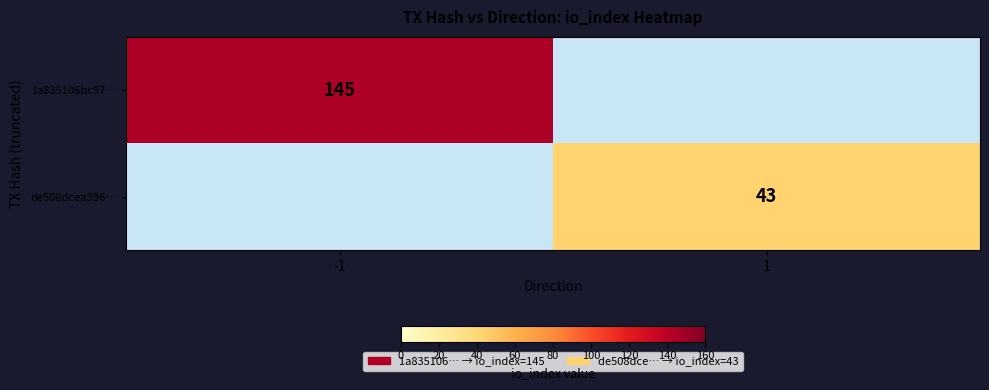

Is the value of 1a835106bc97… at -1 greater than the value of de508dcea396… at 1?

Yes